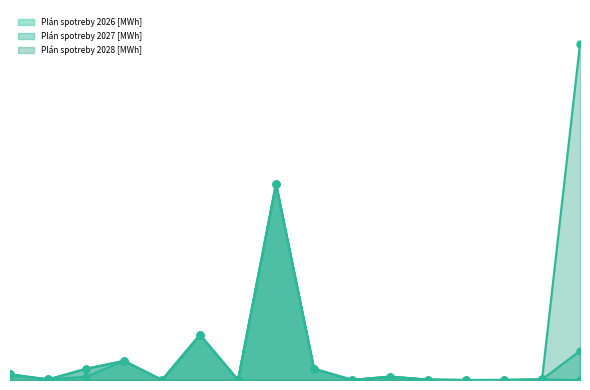

At how many categories does at least one series exceed 2771?

1